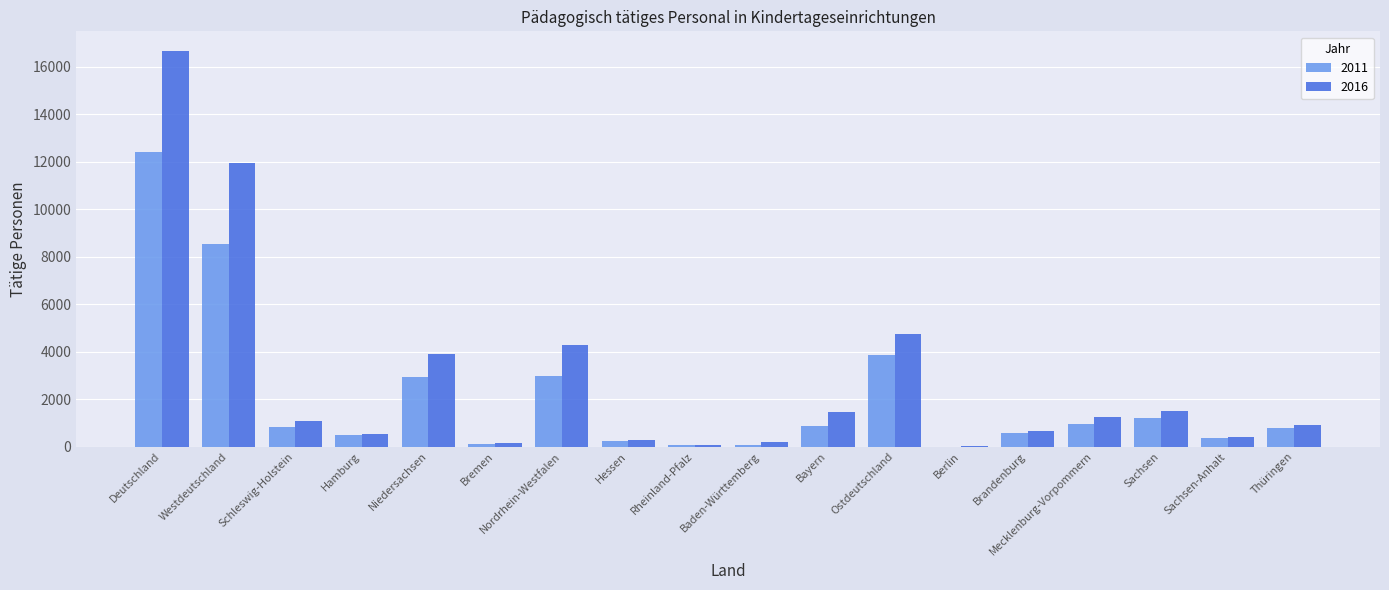

Which label corresponds to the largest value in the chart?

Deutschland